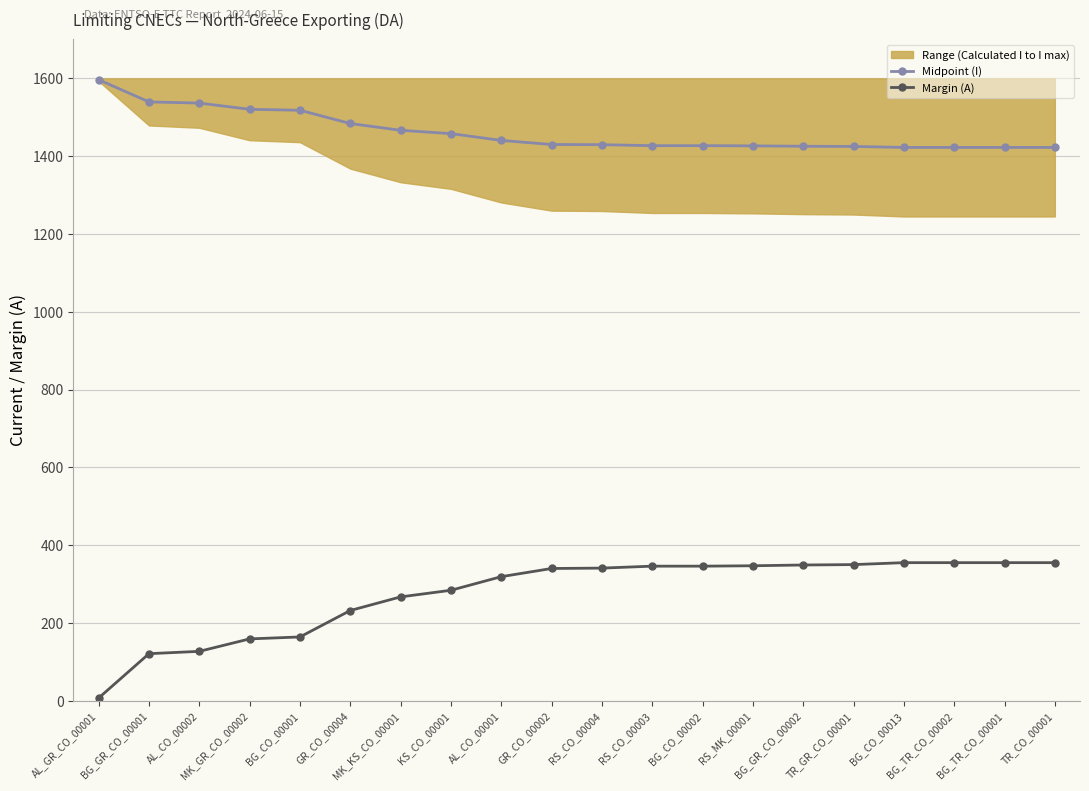

Does the chart display data point markers on the line(s)?

Yes